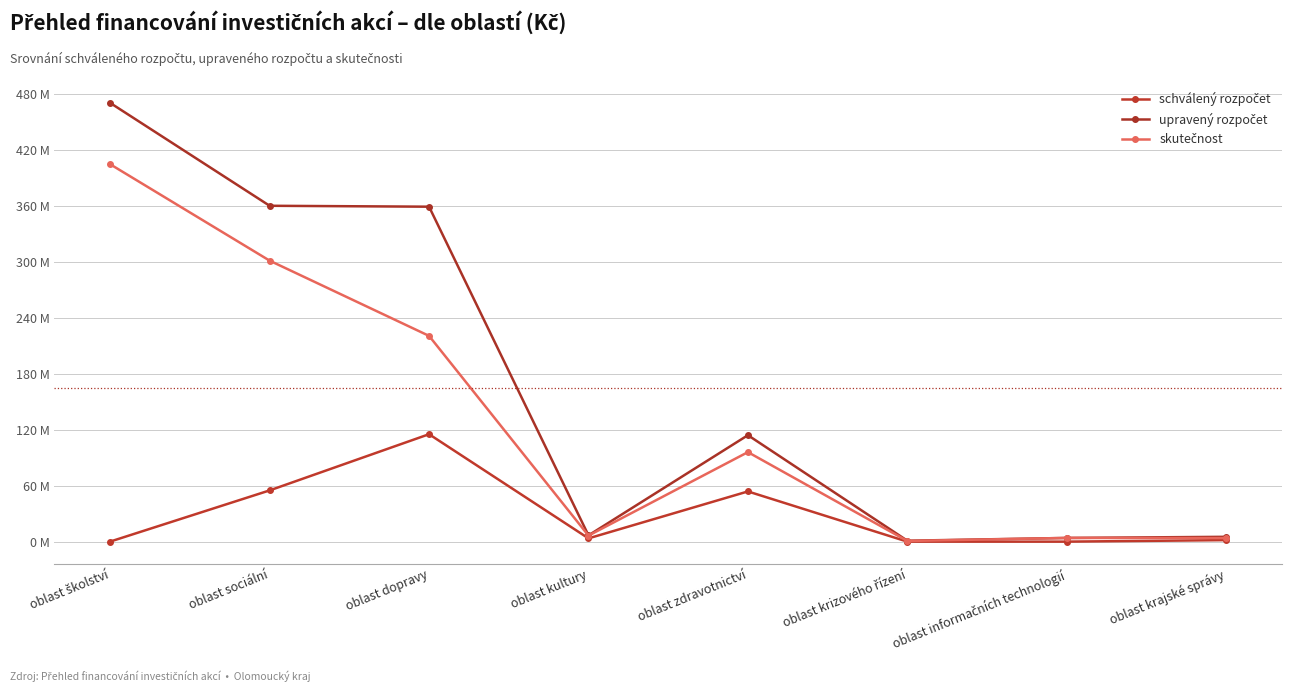

Does the chart have visible grid lines?

Yes